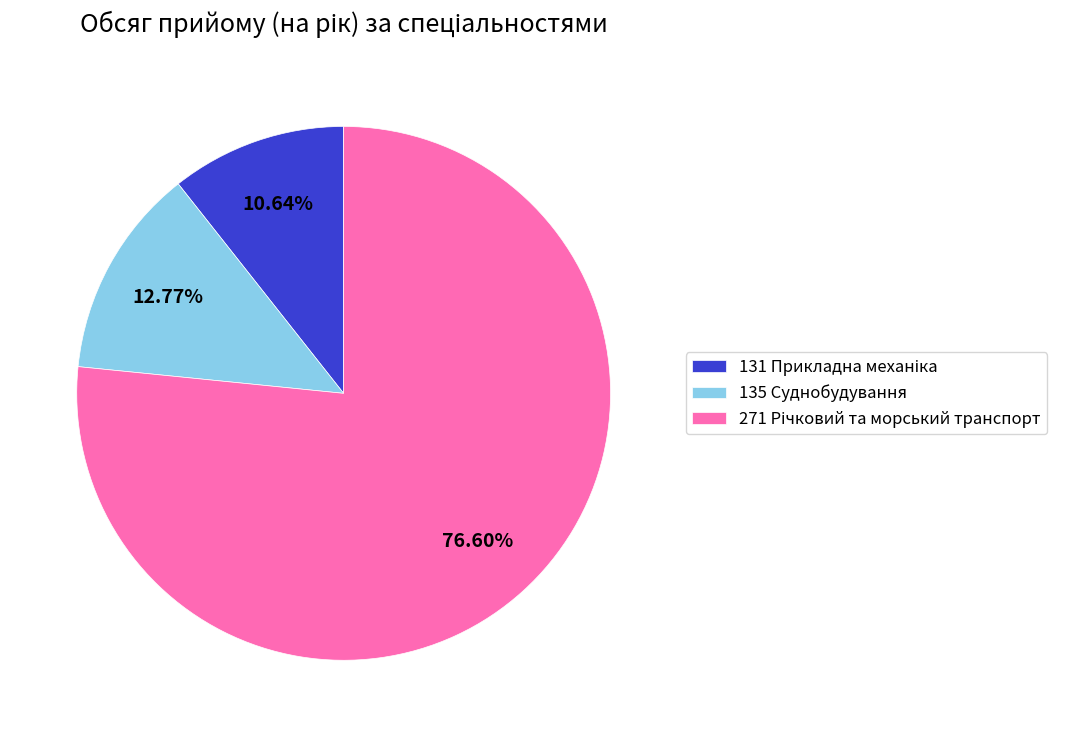

Is there any slice that represents more than half of the pie?

Yes